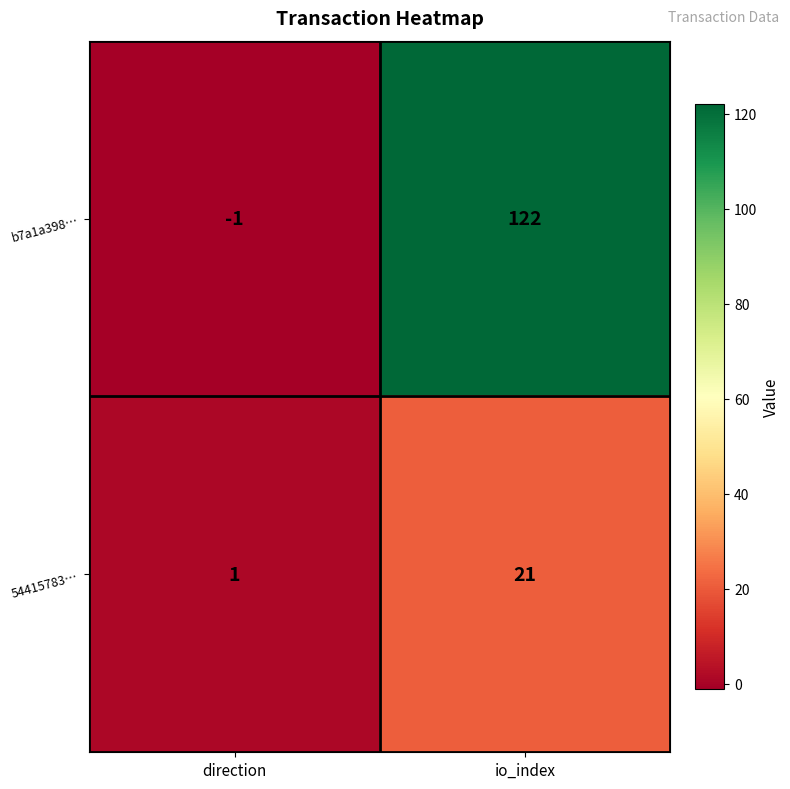

What is the greatest value displayed?

122